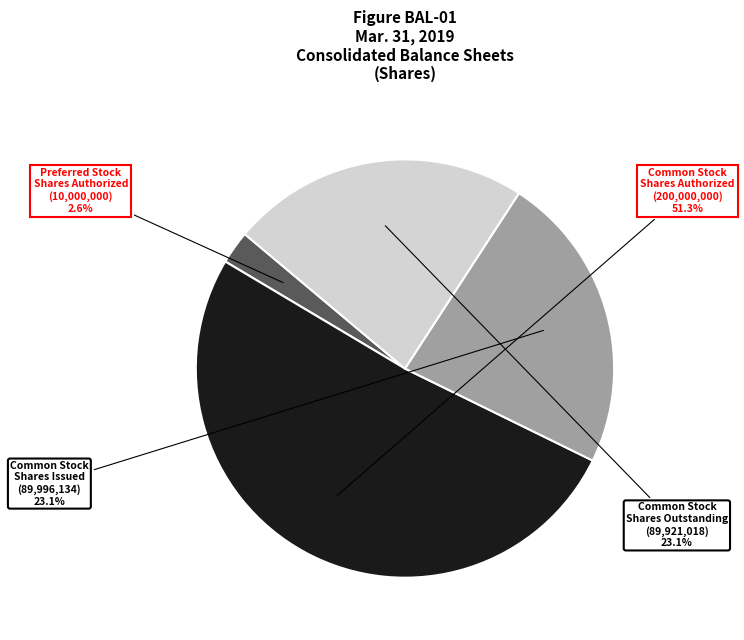

Which slice is the largest?

Common Stock Shares Authorized